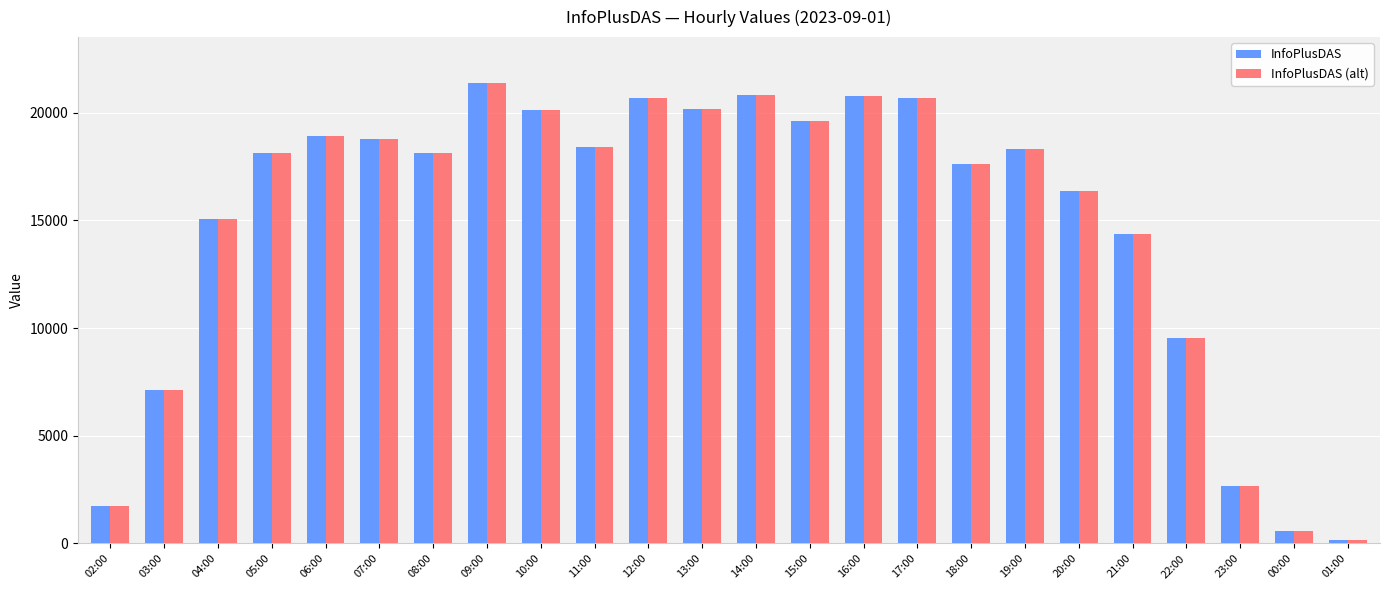

At which category is the sum across all series the highest?

09:00